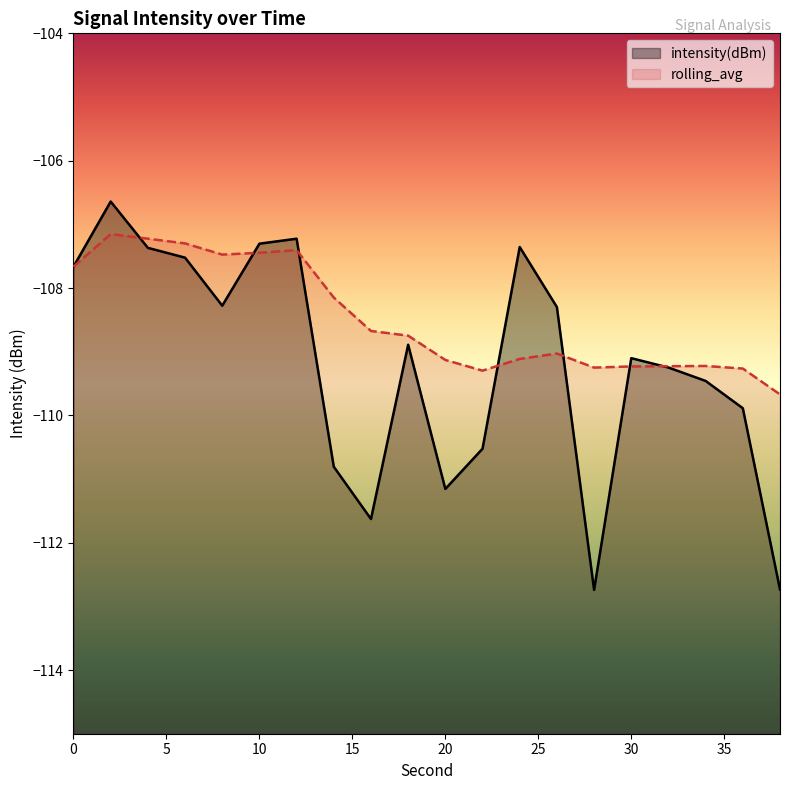

Read the rolling_avg value at 6.

-107.3